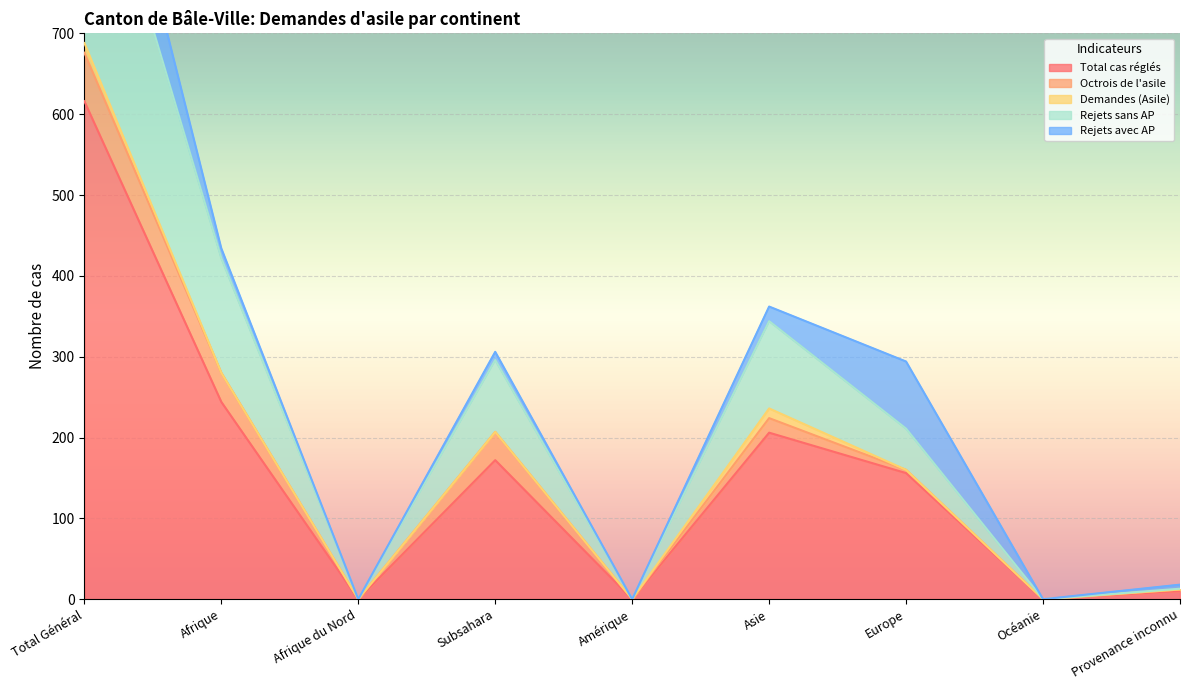

What is the label of the 5th point from the right?

Amérique